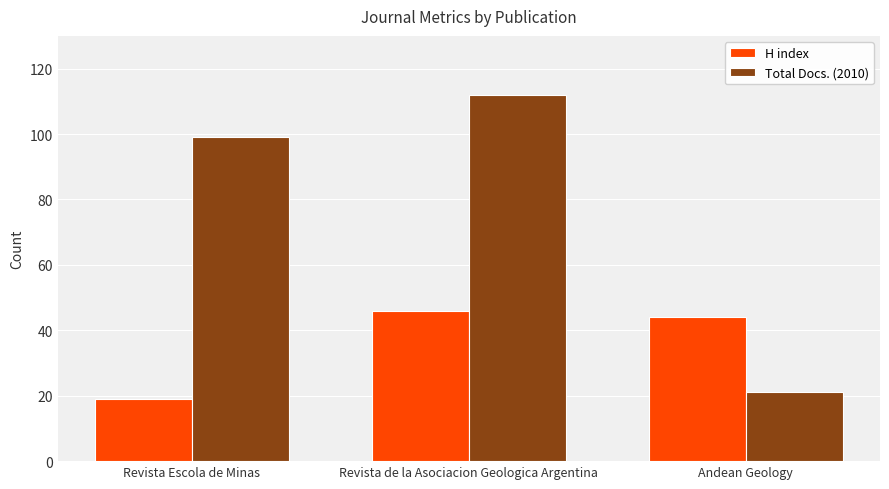

True or false: Total Docs. (2010) has a value of 21 at Andean Geology.

True